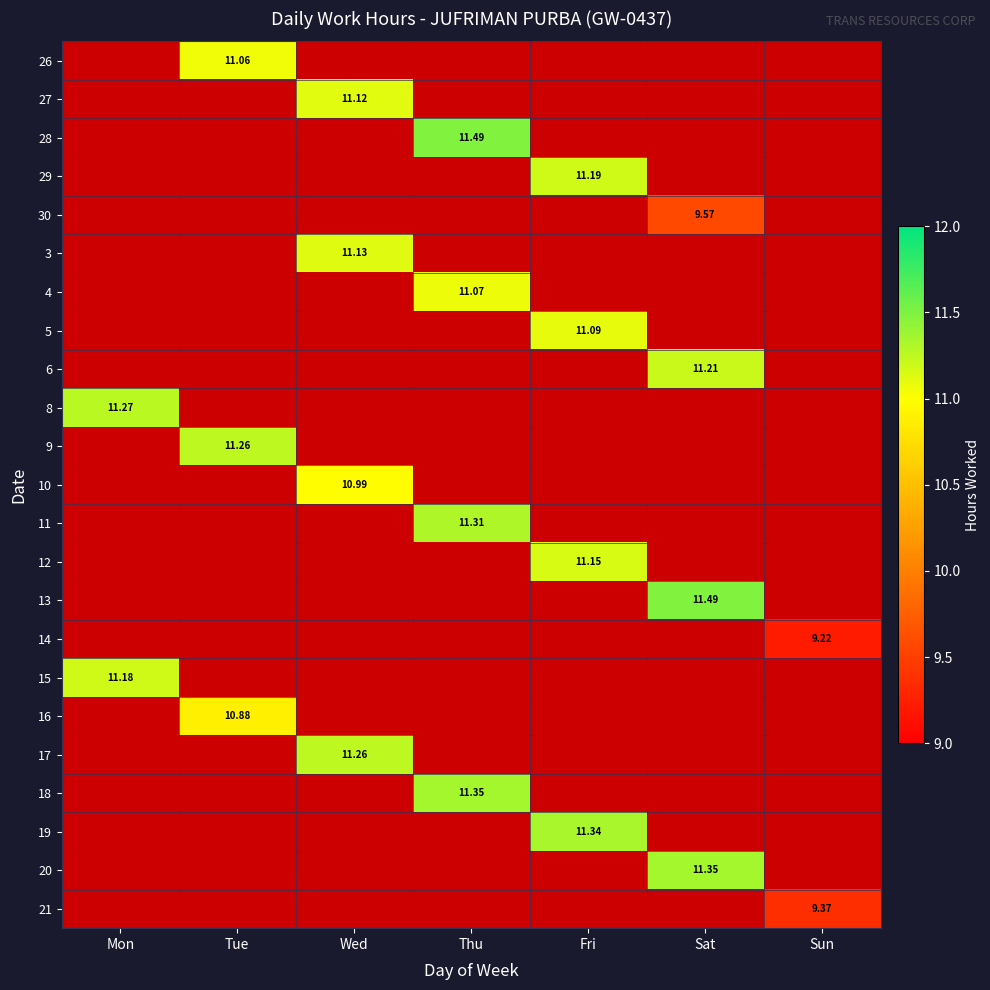

Which has a higher value, Mon or Tue?

Tue